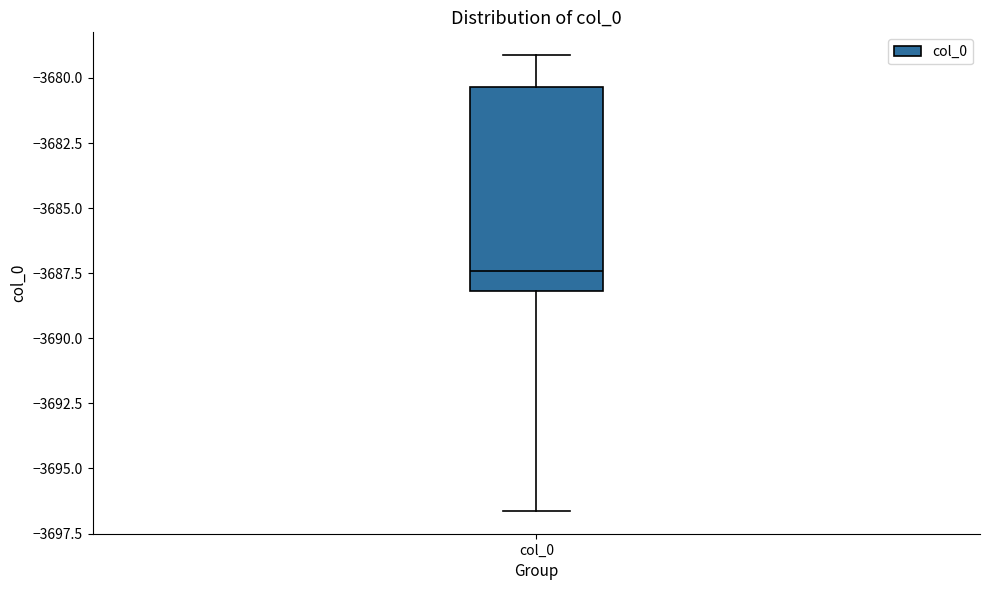

Where does the lower whisker of the box for col_0 end on the y-axis? The values are not printed on the chart, so give them approximately, as read against the axis.

-3696.5